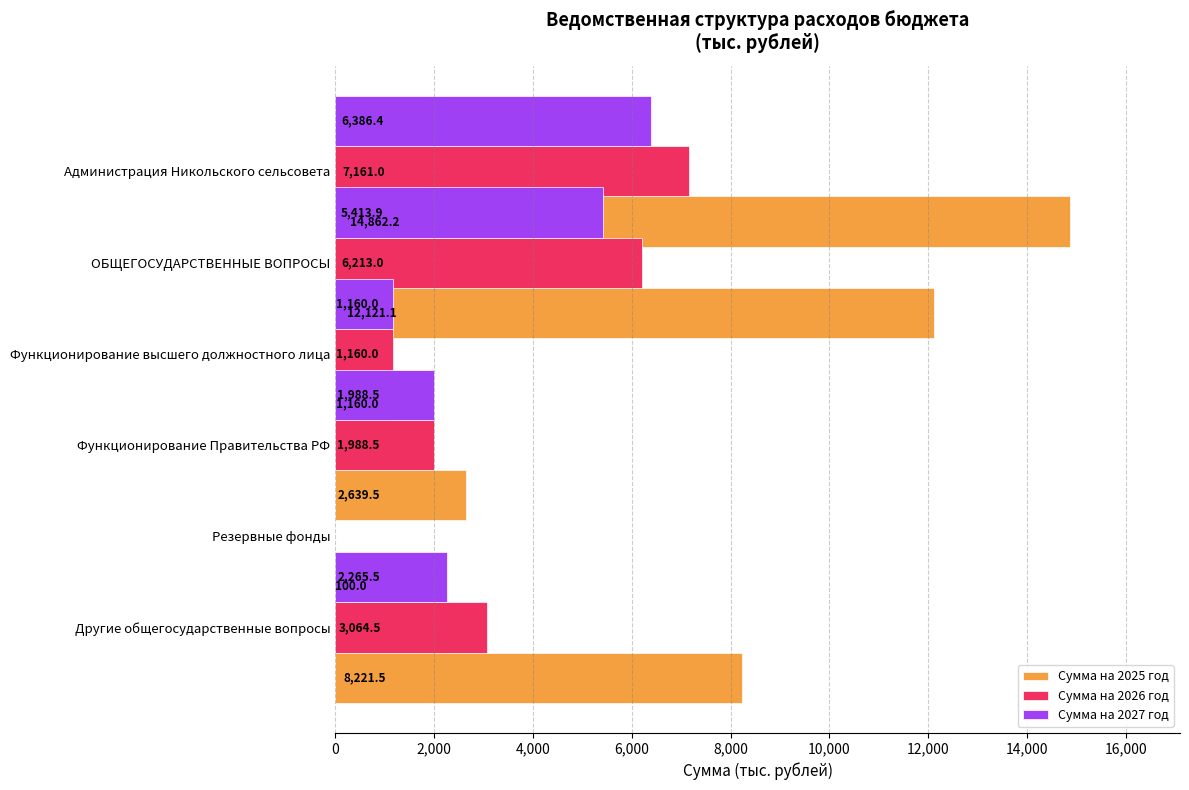

What is the label of the 2nd bar from the right?

8,000